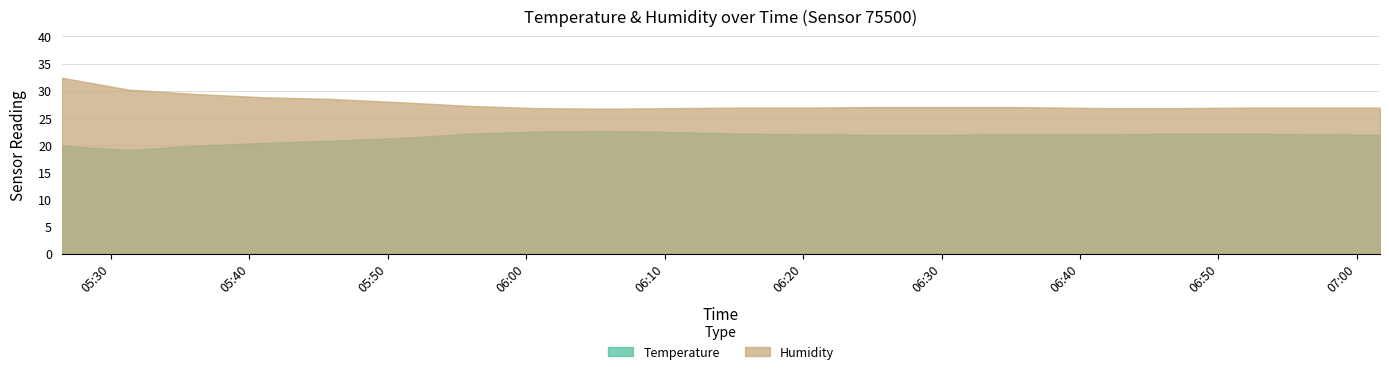

At which label does Humidity first exceed 27?

05:26